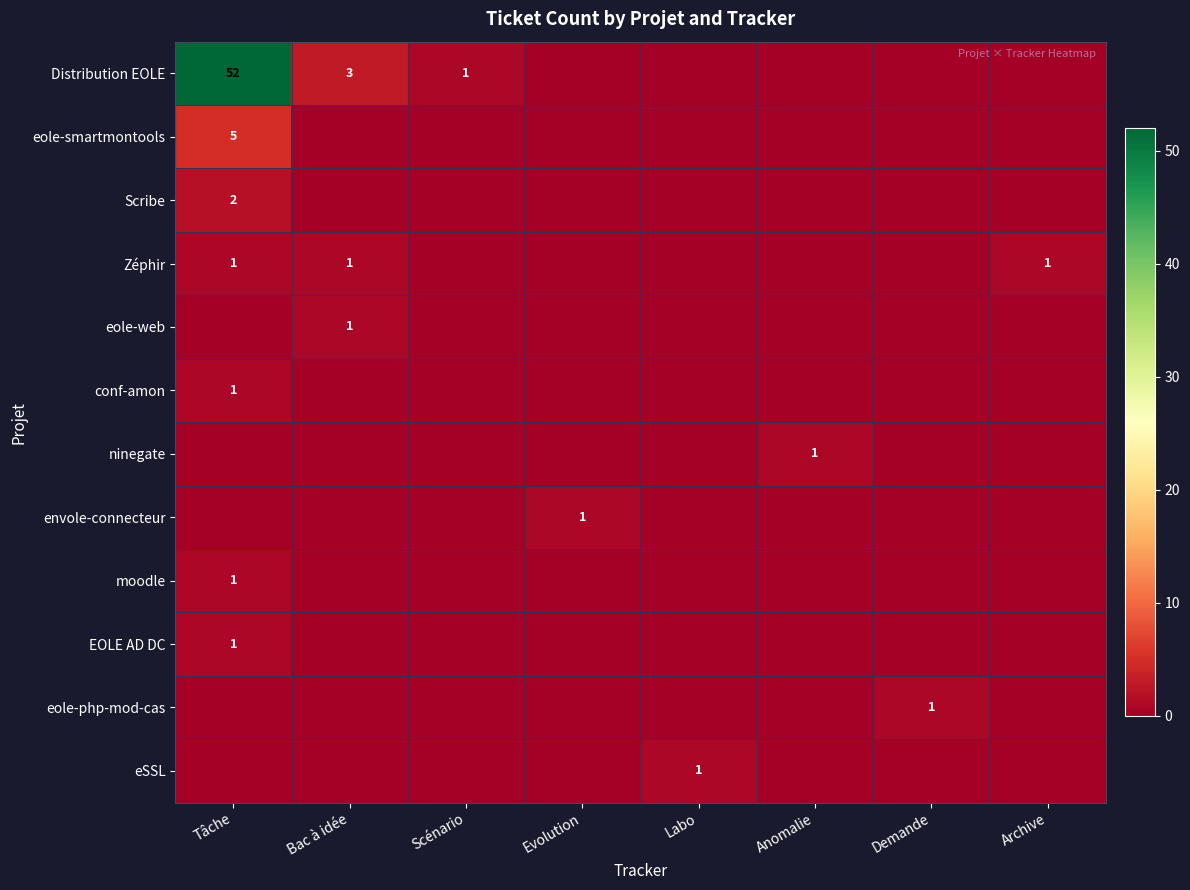

True or false: envole-connecteur has a value of 0 at Evolution.

False